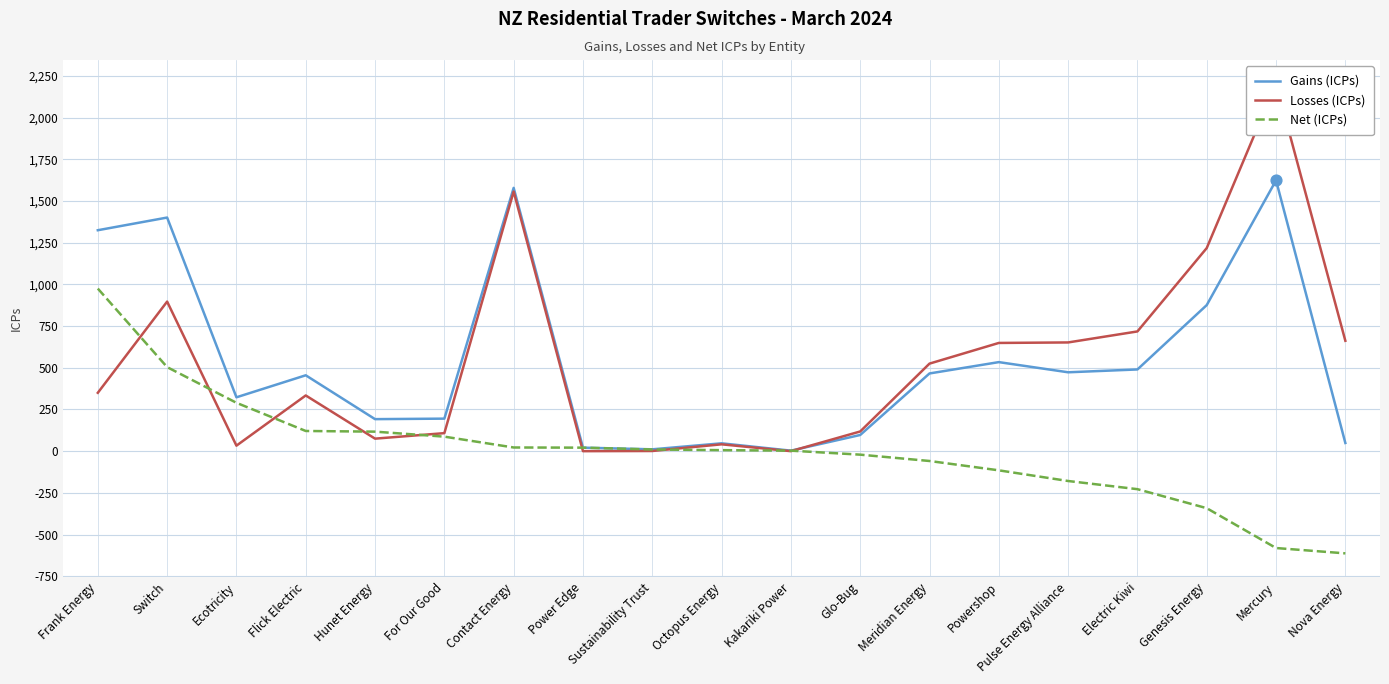

Which series has the largest Y range (max minus min)?

Losses (ICPs)